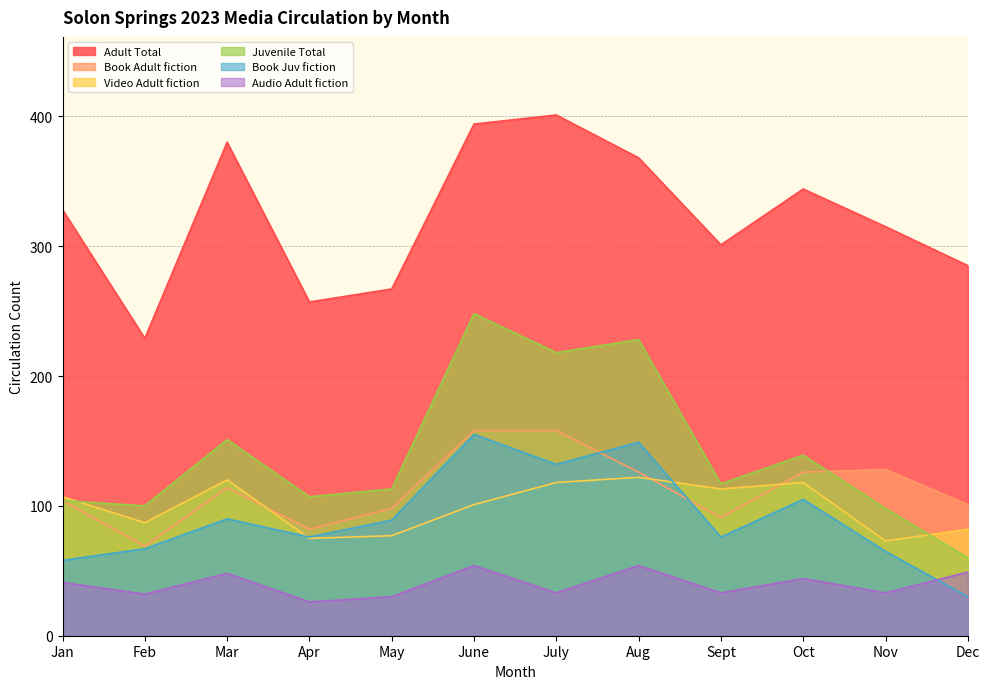

At how many categories does at least one series exceed 146?

12